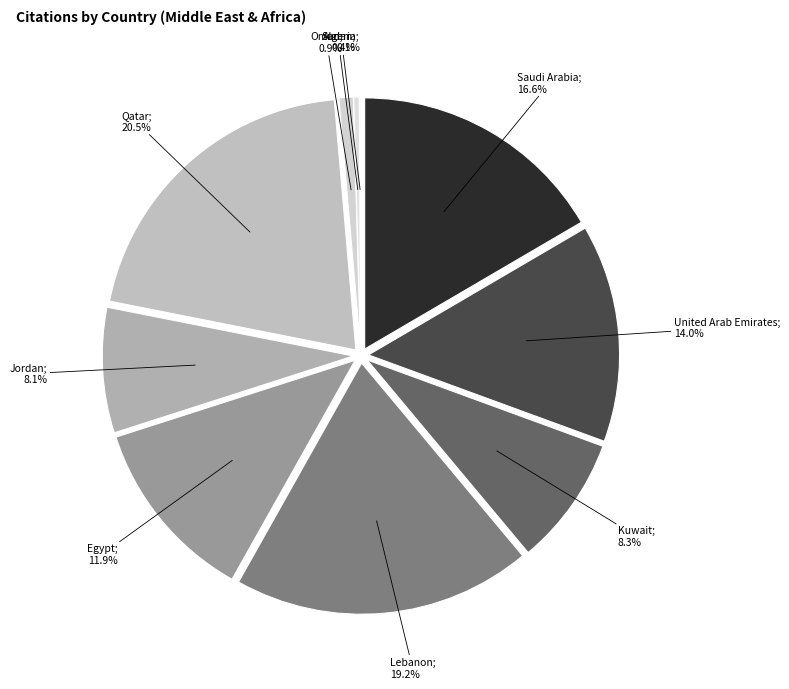

Which slice is the largest?

Qatar